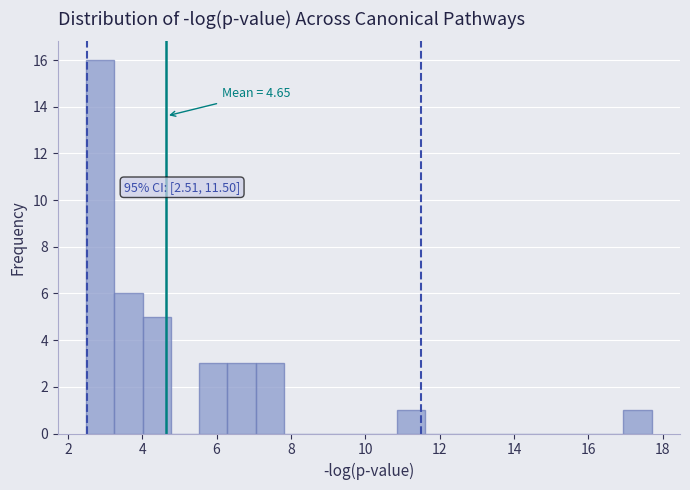

Around what value on the x-axis is the tallest bar? Give the approximate position of its centre, as read against the axis.

2.8